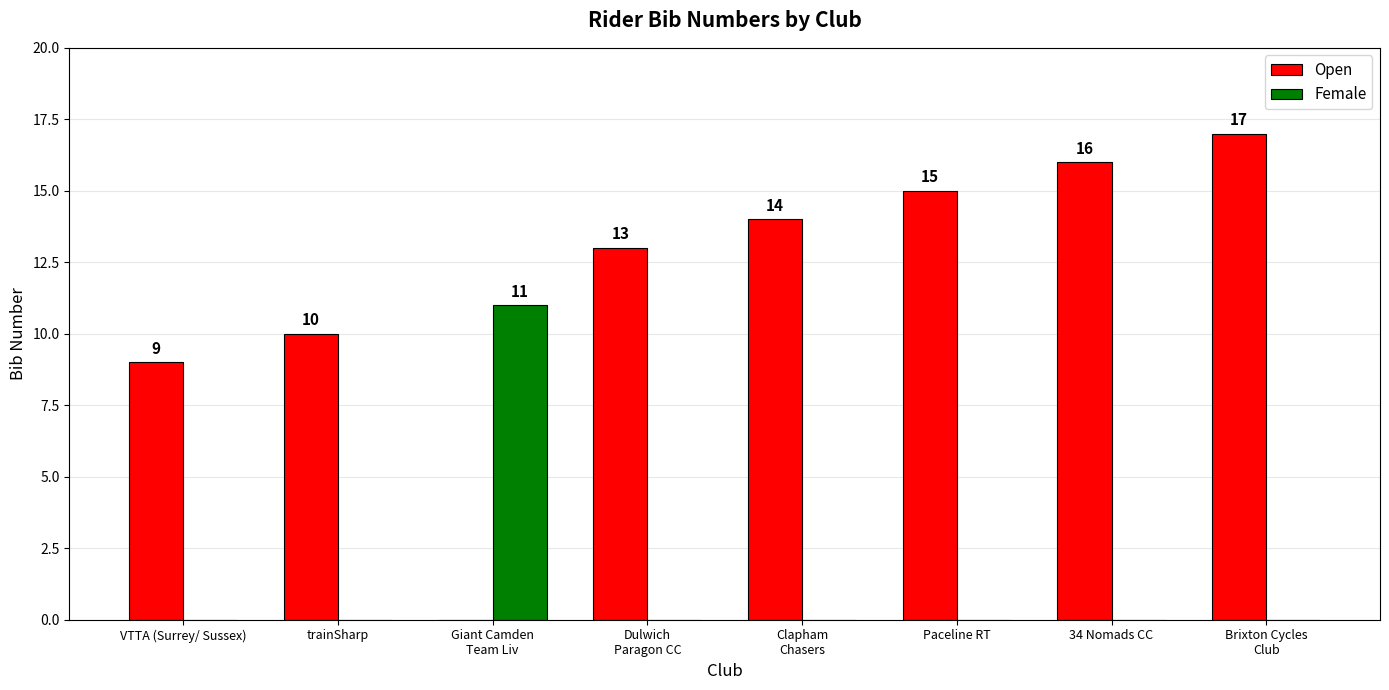

Are the bars horizontal?

No